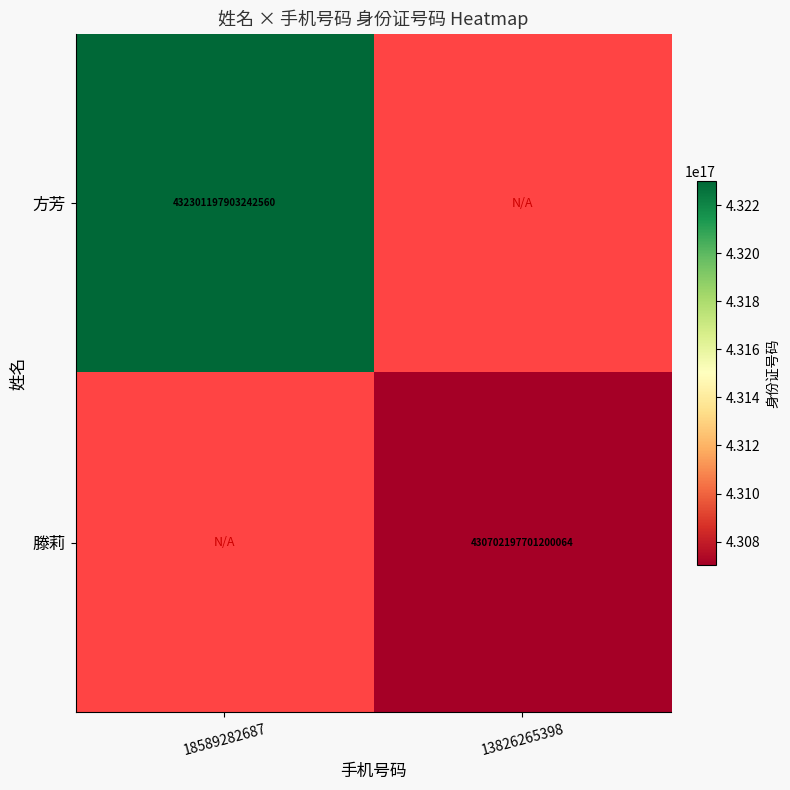

True or false: 方芳 has a value of 432301197903242560 at 18589282687.

True